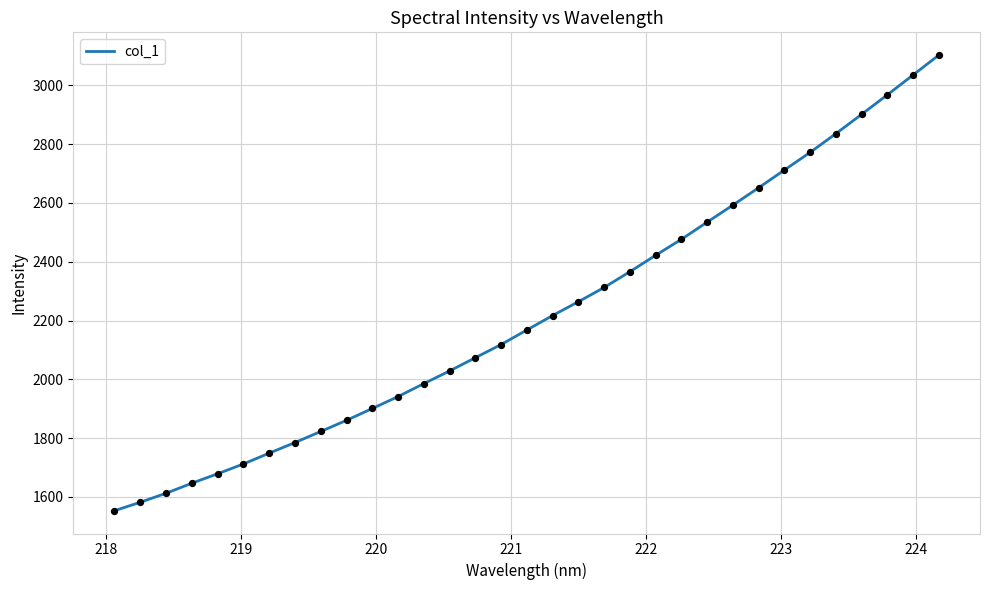

What is the difference between the maximum and minimum values?

1549.4